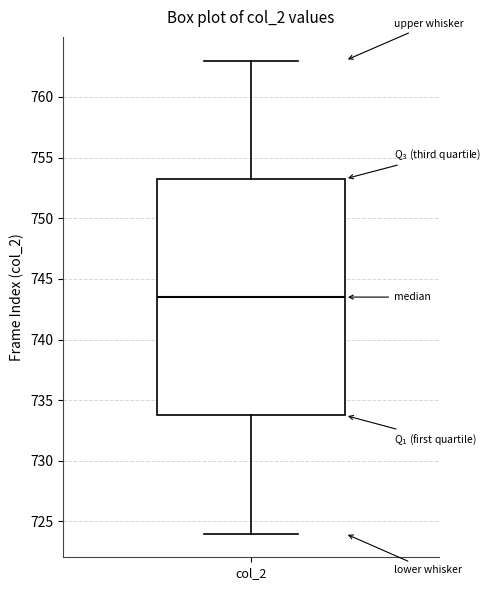

Transcribe this box plot: give where the median line is, the range the box spans, and where the two whiskers end, as read against the y-axis. The values are not printed on the chart, so give them approximately, as read against the axis.

median 743.5, box 734.0 to 753.5, whiskers 724.0 to 763.0